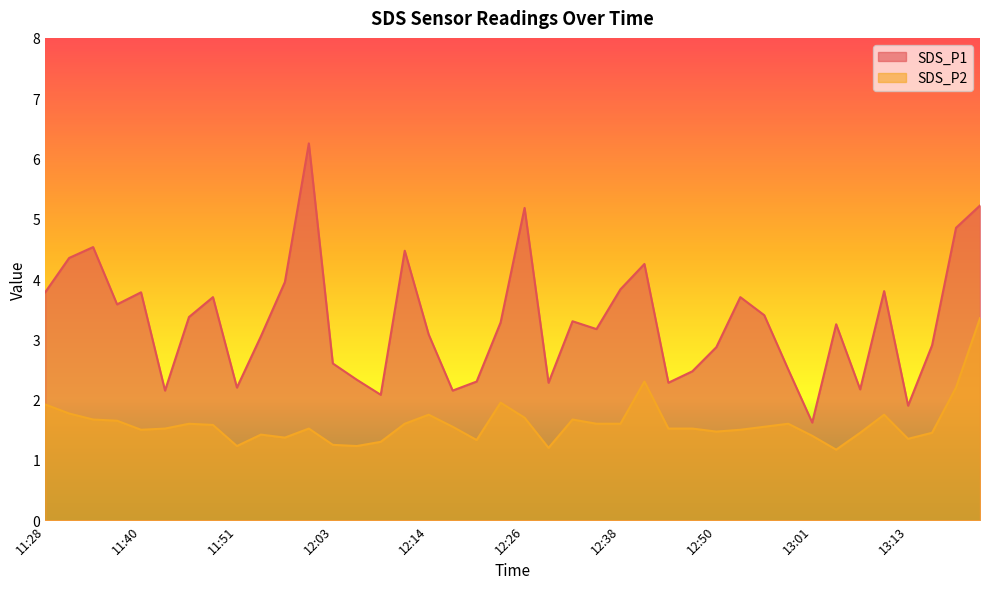

What is the label of the 33rd point from the left?

13:01